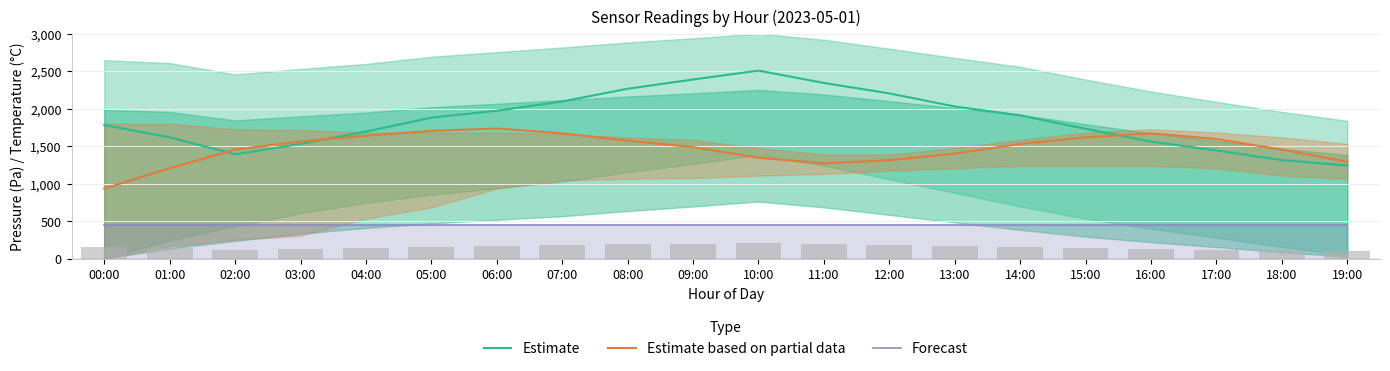

Read the Estimate based on partial data value at 13:00.

1398.8